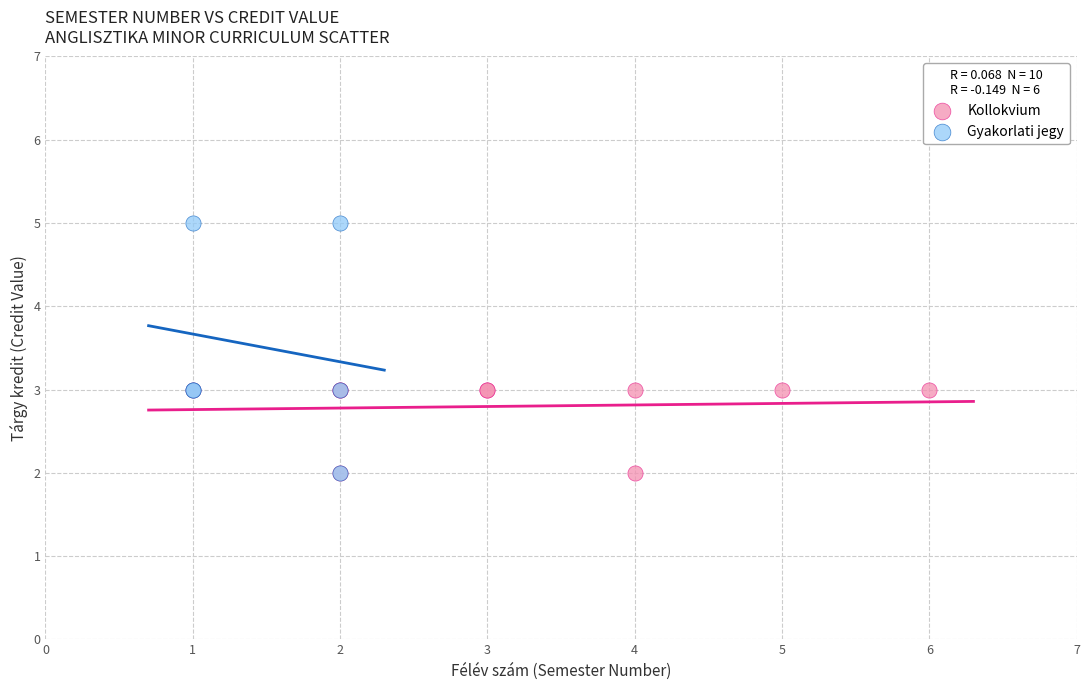

Which series has the largest Y range (max minus min)?

Gyakorlati jegy